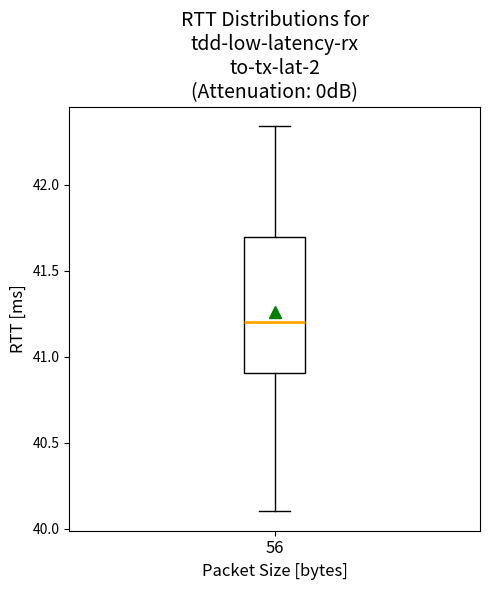

Transcribe this box plot: give where the median line is, the range the box spans, and where the two whiskers end, as read against the y-axis. The values are not printed on the chart, so give them approximately, as read against the axis.

median 41.20, box 40.90 to 41.70, whiskers 40.10 to 42.35